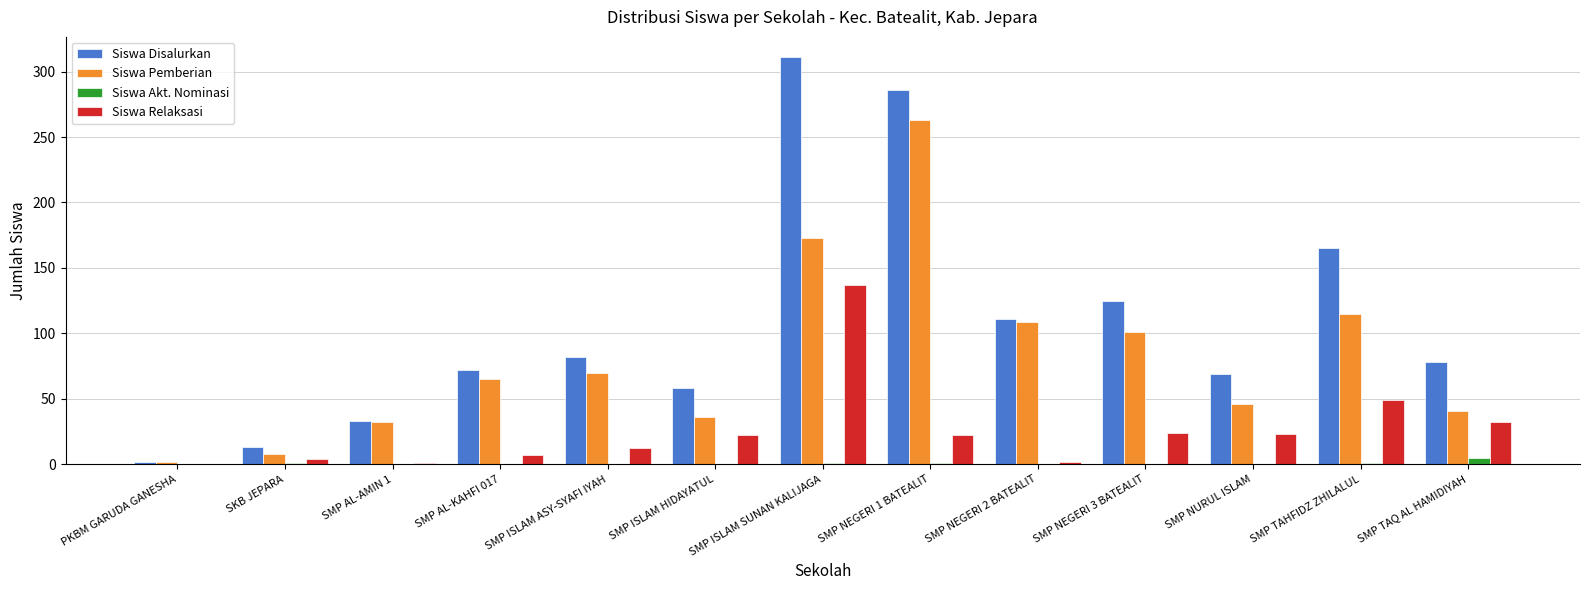

Which series has the largest total across all categories?

Siswa Disalurkan